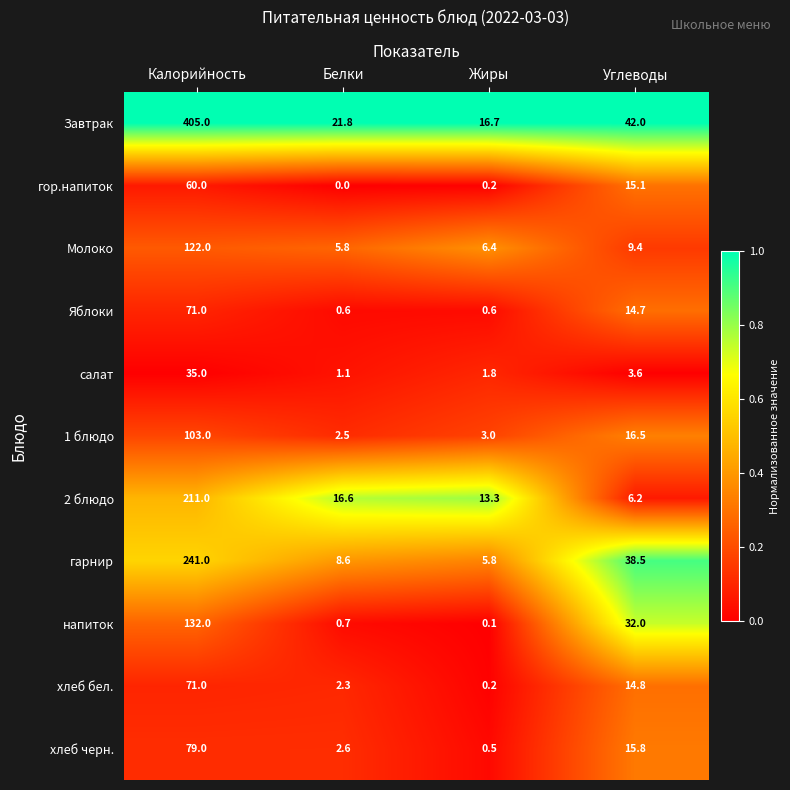

Rank the categories by хлеб бел. value from highest to lowest.

Калорийность, Углеводы, Белки, Жиры